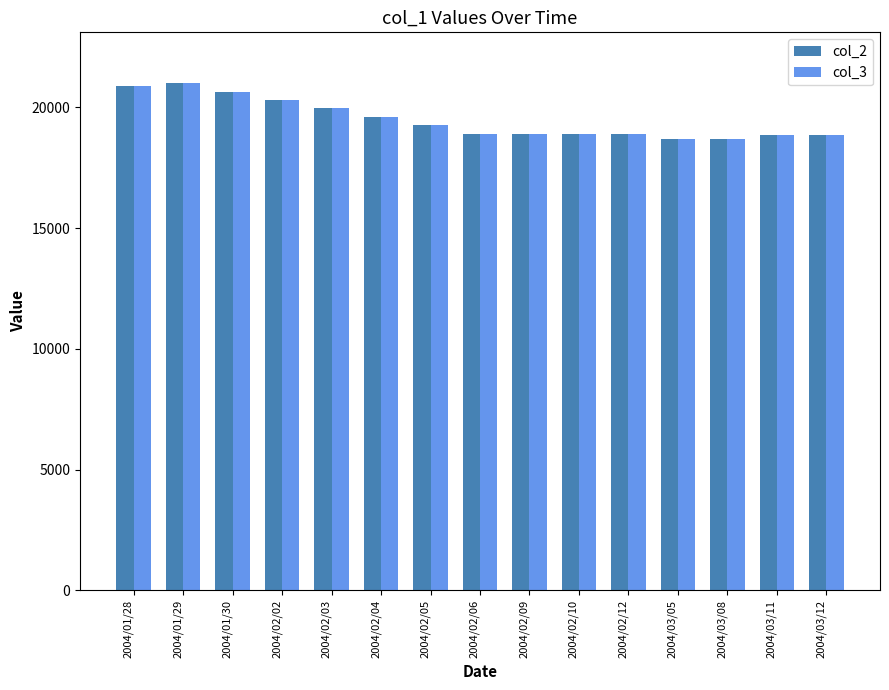

What is the total value across all series at 2004/02/12?

37780